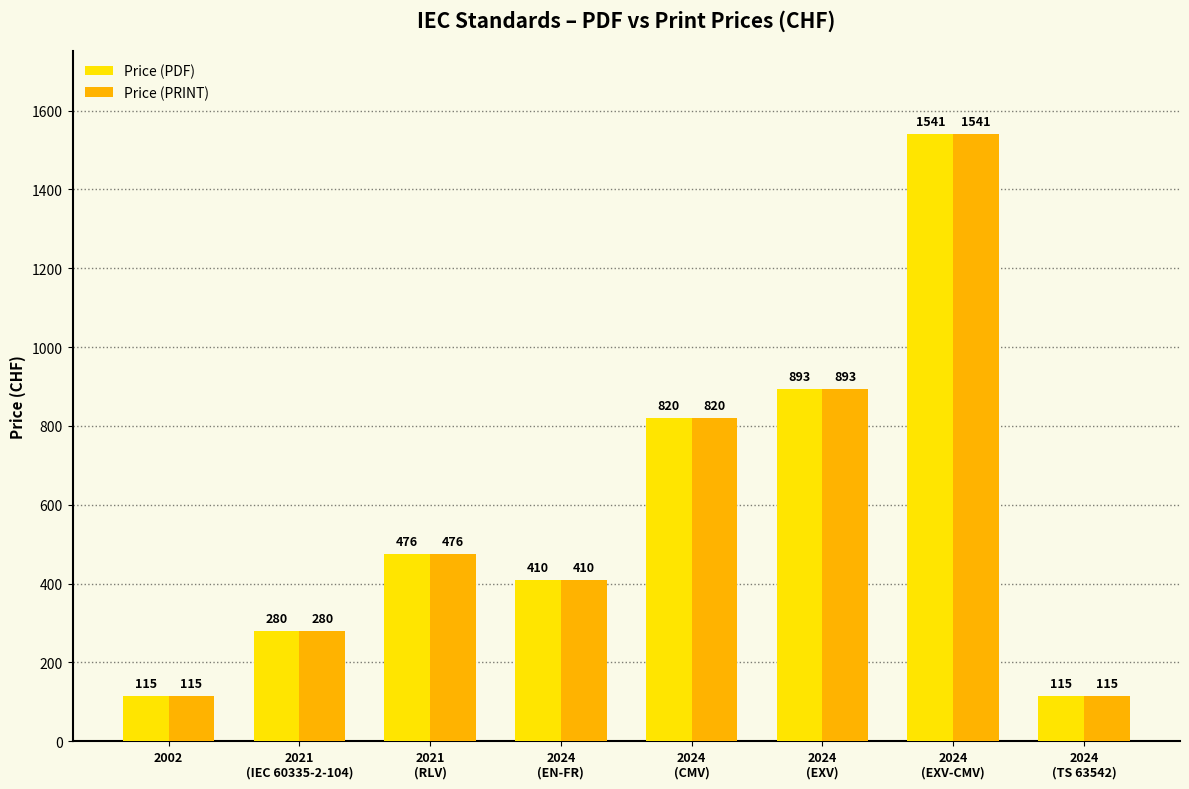

Are the bars grouped side by side (vs. stacked)?

Yes